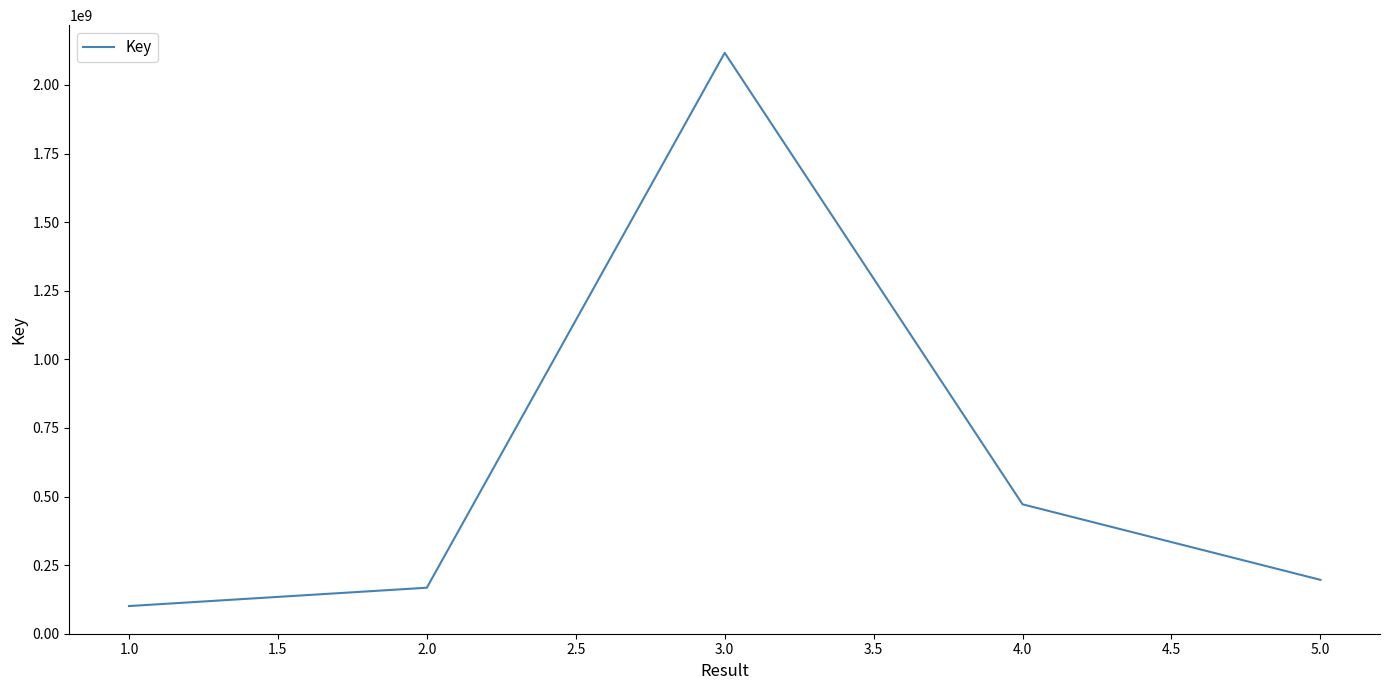

What is the ratio of the value at 1.0 to the value at 2.0?

0.6